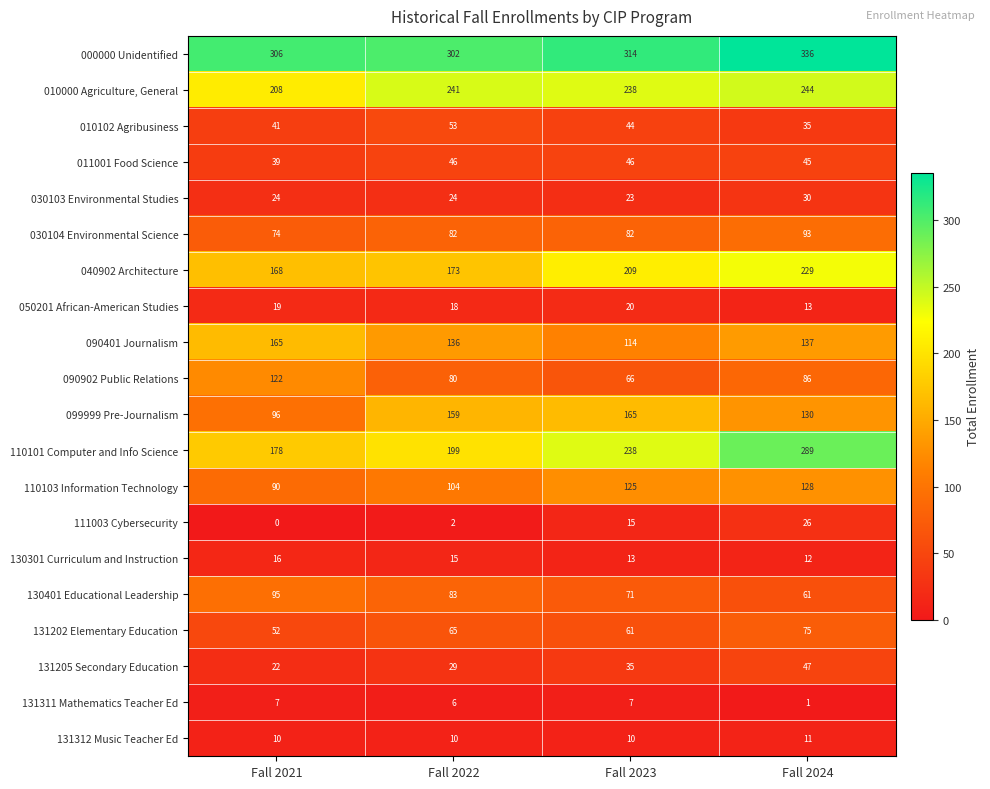

Where is 010000 Agriculture, General nearest to the value 226?

Fall 2023